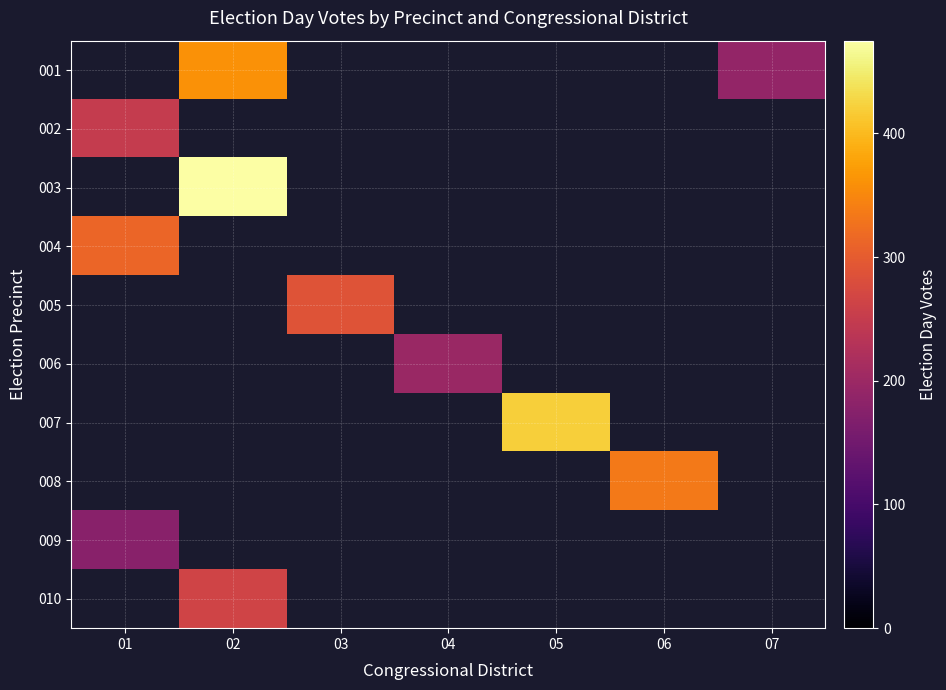

Is the value of 005 at 02 greater than the value of 002 at 02?

No